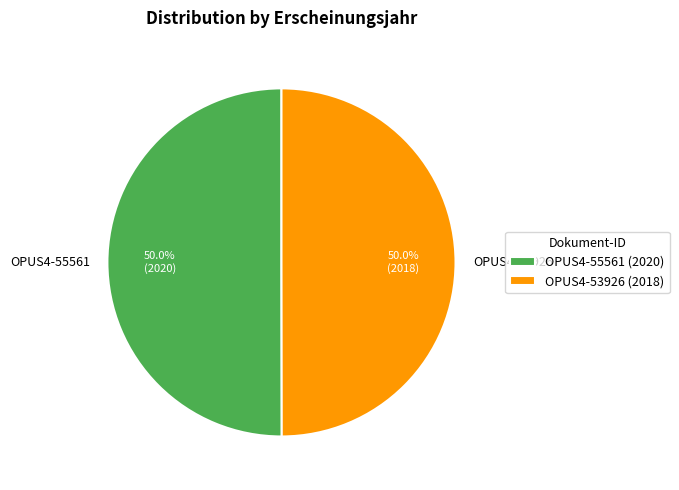

What percentage is the OPUS4-53926 slice, to the nearest percent?

50%